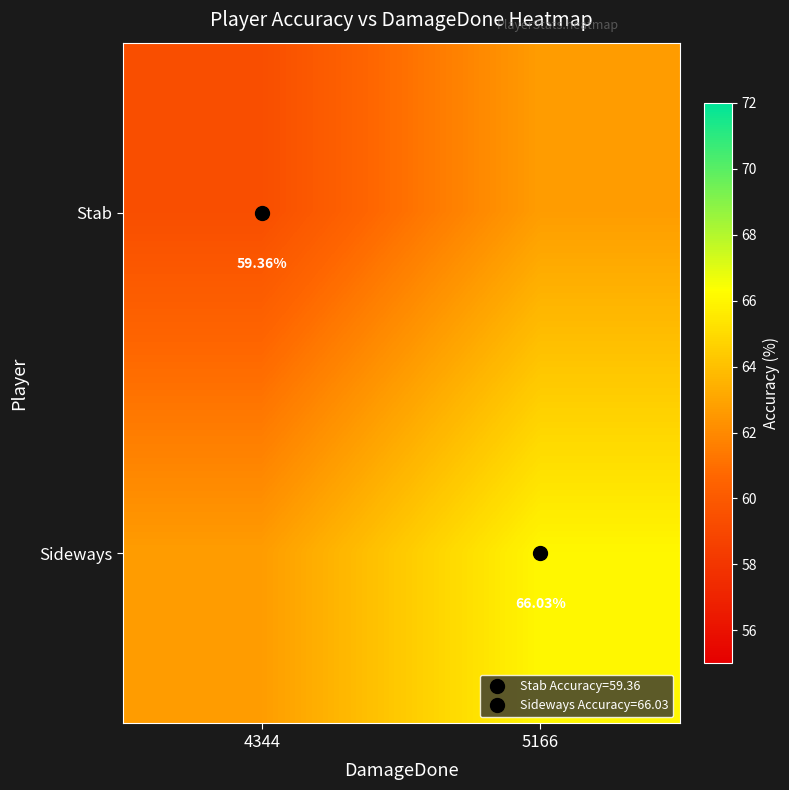

True or false: Sideways has a value of 18.5 at 4344.

False